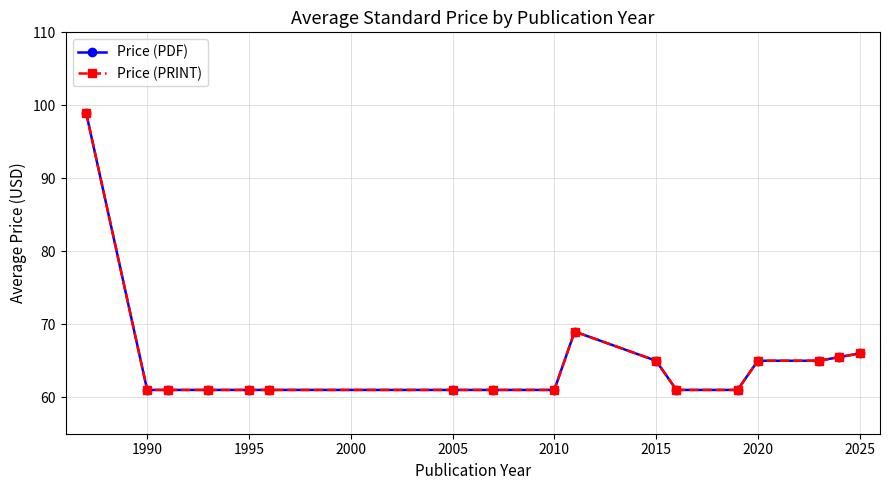

Is this an area chart (filled region under the line)?

No